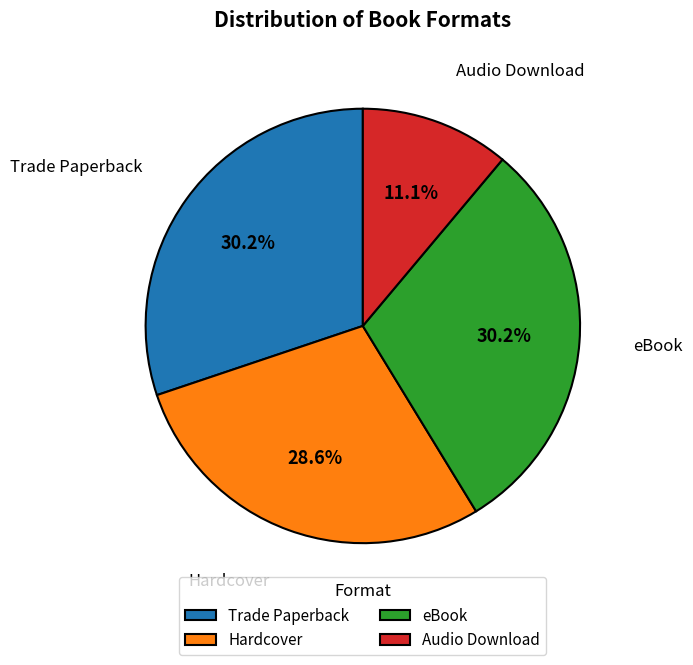

Is there a majority slice in this chart?

No